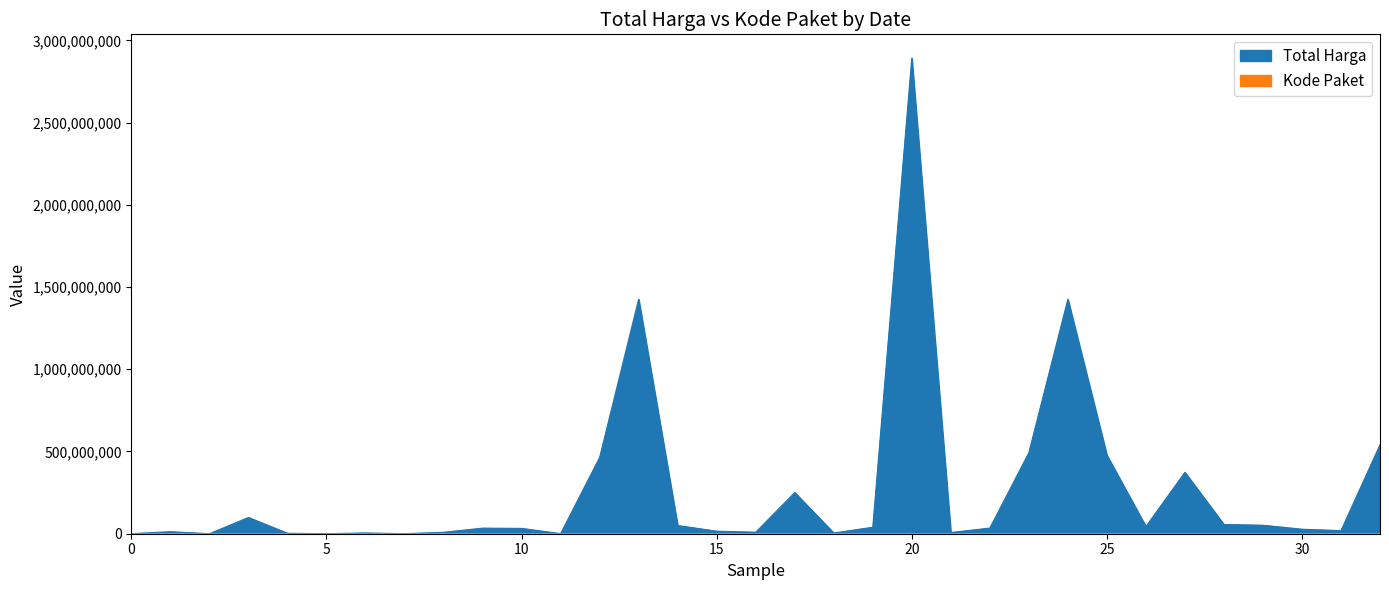

Is it true that Total Harga equals 2554166707 at 2021-11-07?

False